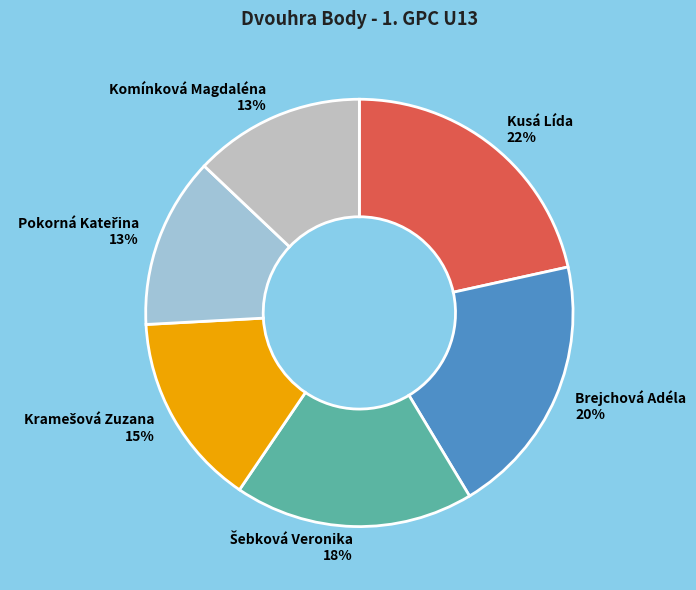

To the nearest percent, what portion does Brejchová Adéla represent?

20%